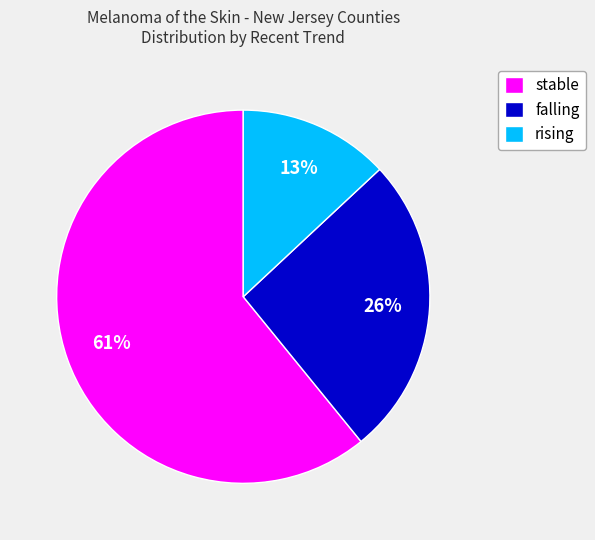

Is the sum of falling and rising greater than half?

No